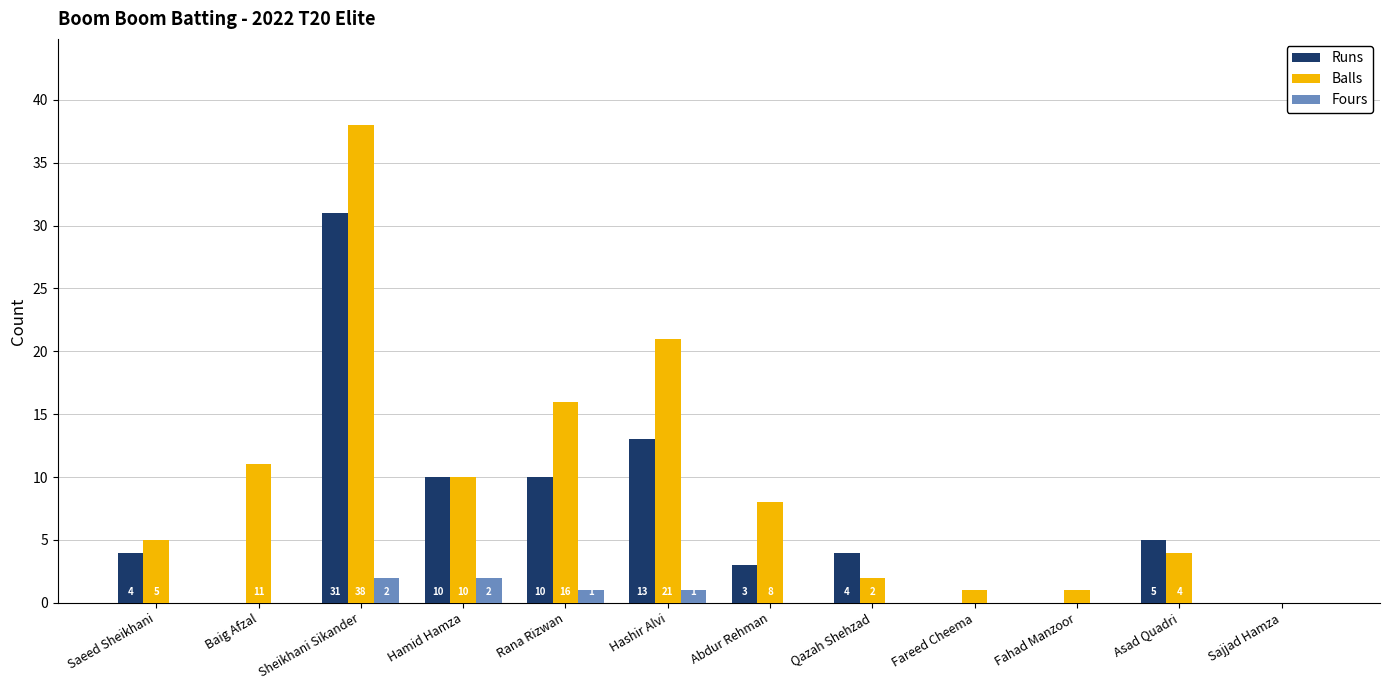

How many data points in Fours are above 0?

4